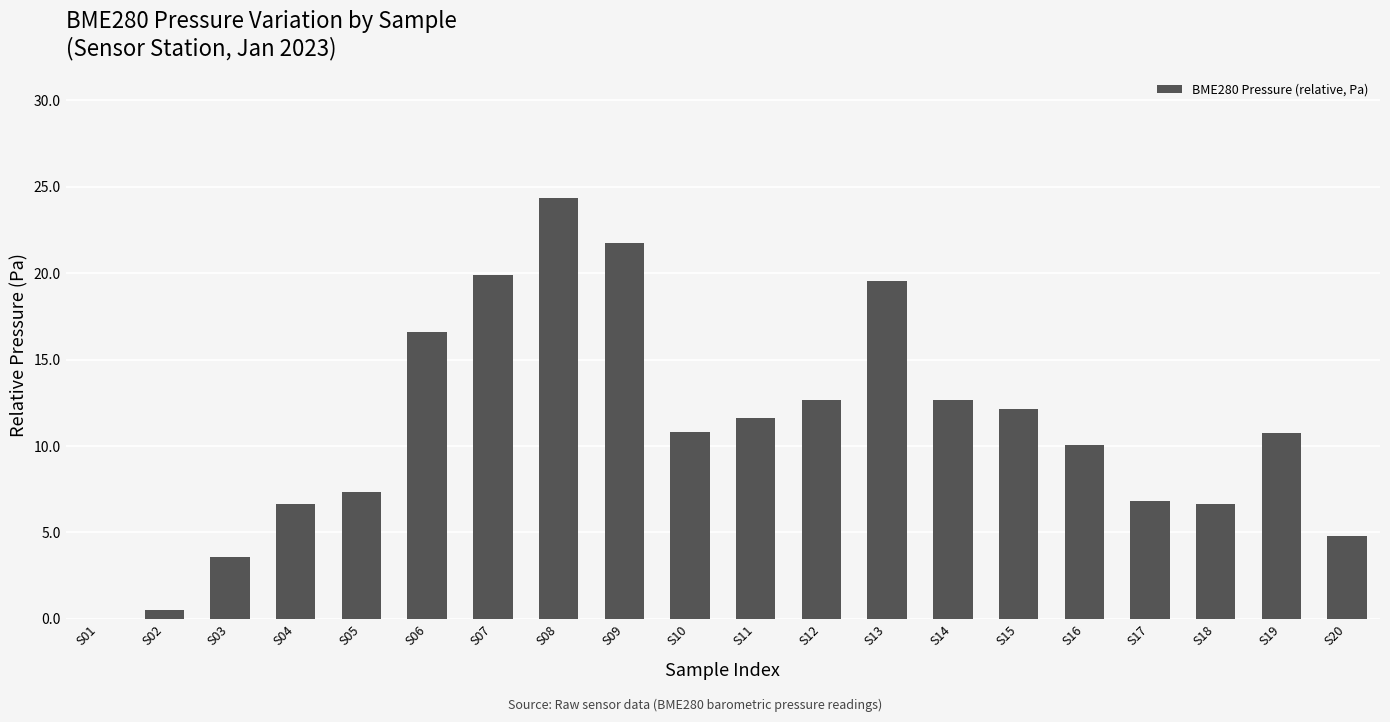

Read the value at S19.

10.8